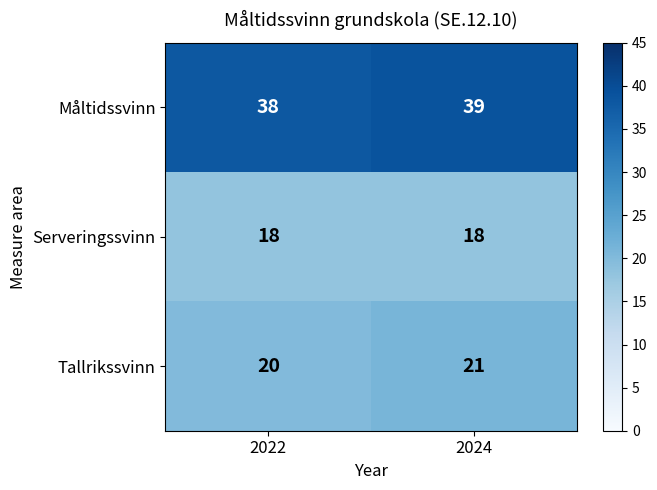

At which category is the sum across all series the highest?

2024